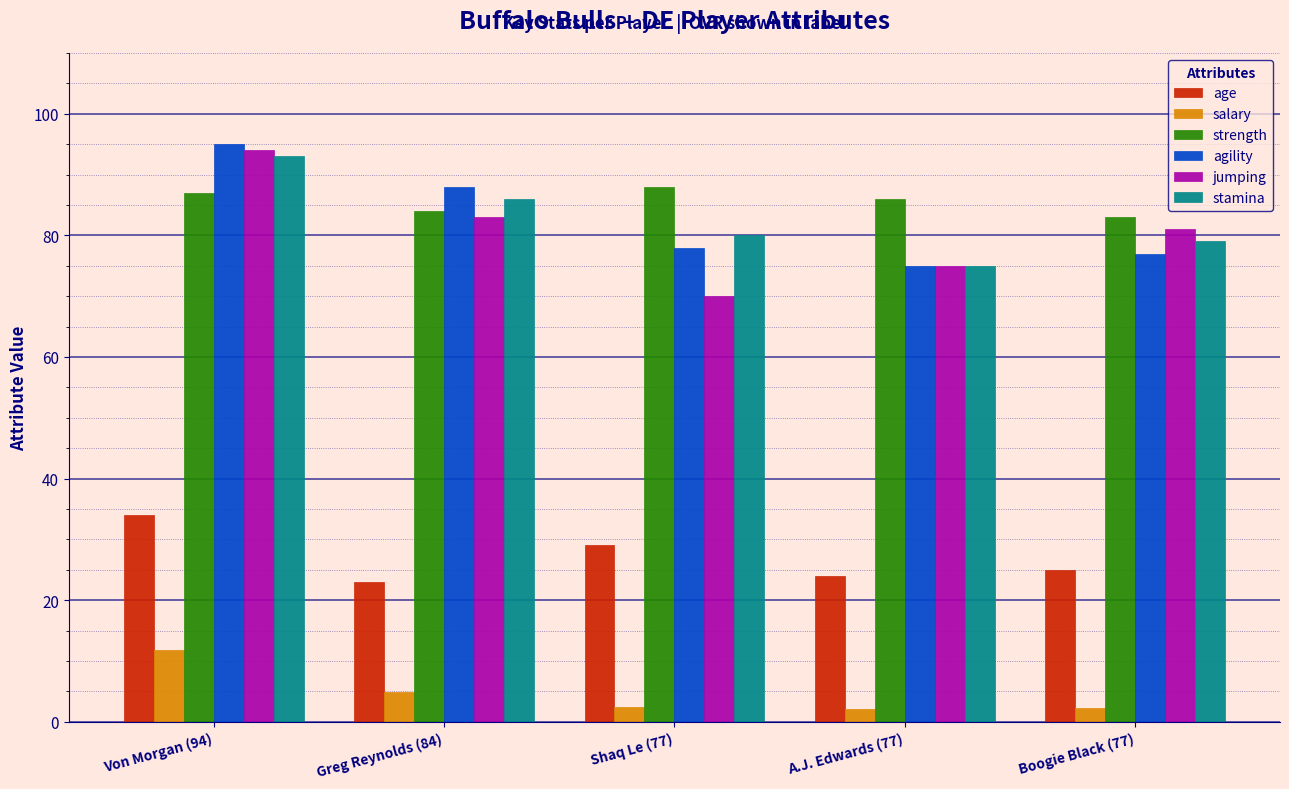

Read the agility value at Greg Reynolds (84).

88.0